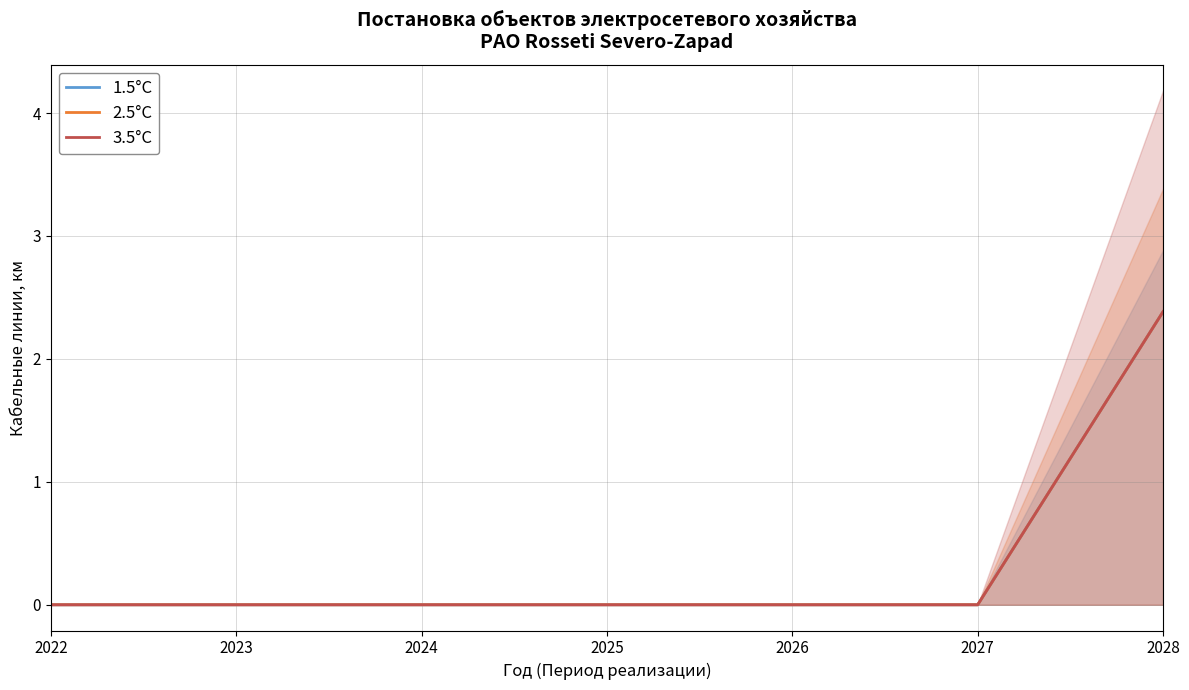

How many 2.5°C values are between 0 and 1?

6